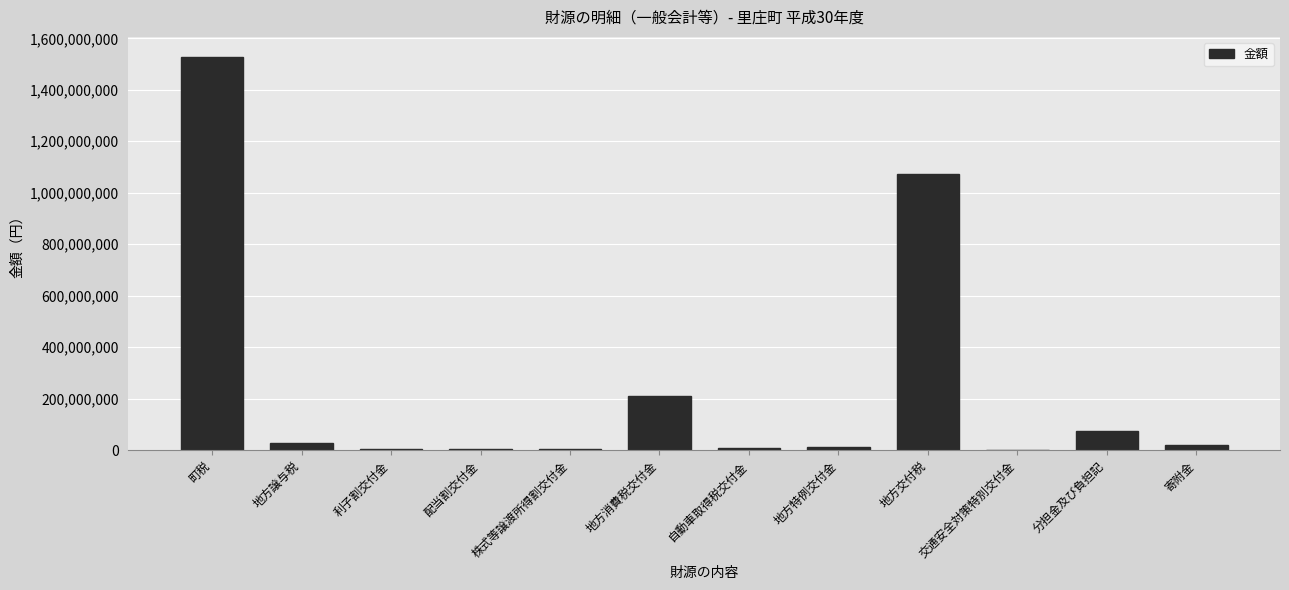

What is the average value?

247419813